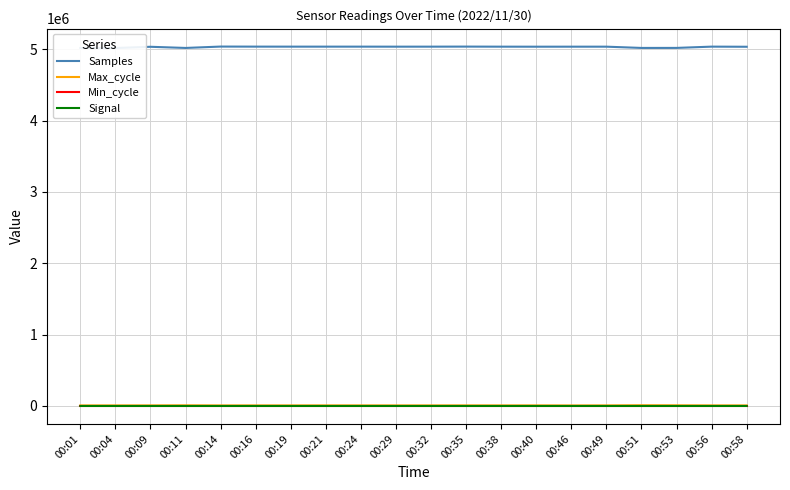

What is the total value across all series at 00:32?

5044481